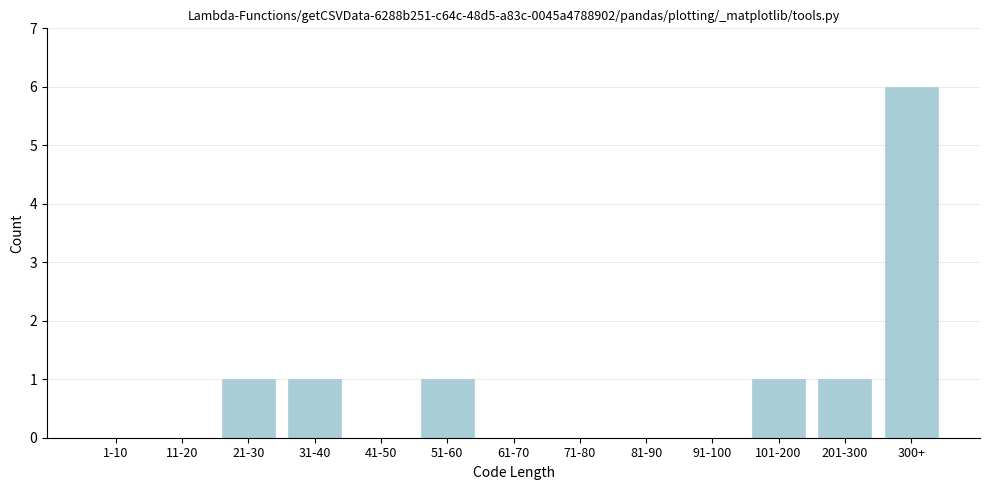

Reading left to right, transcribe all the data shown in this chart.

1-10=0	11-20=0	21-30=1	31-40=1	41-50=0	51-60=1	61-70=0	71-80=0	81-90=0	91-100=0	101-200=1	201-300=1	300+=6